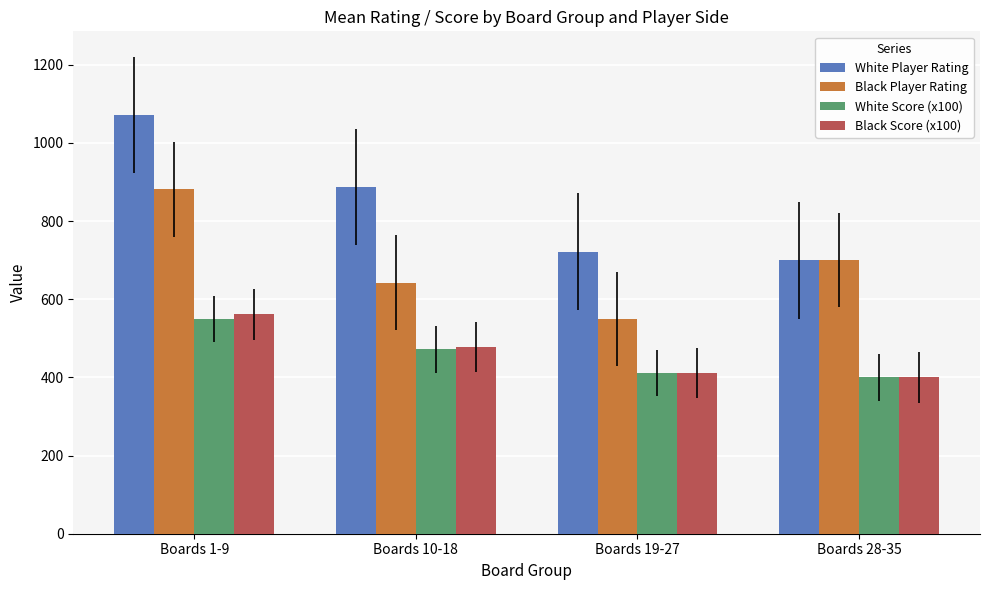

What is the label of the 3rd bar from the right?

Boards 10-18